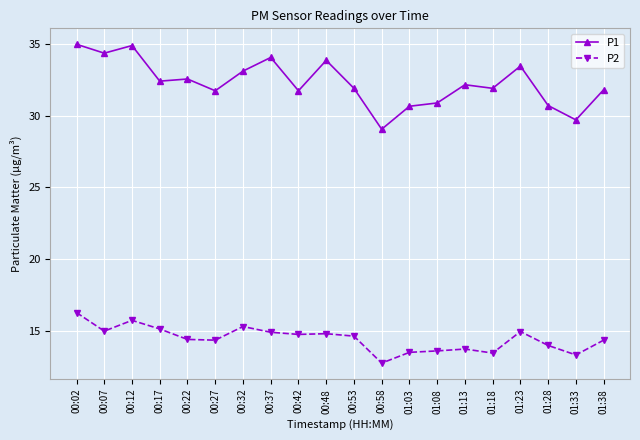

Does the chart display data point markers on the line(s)?

Yes